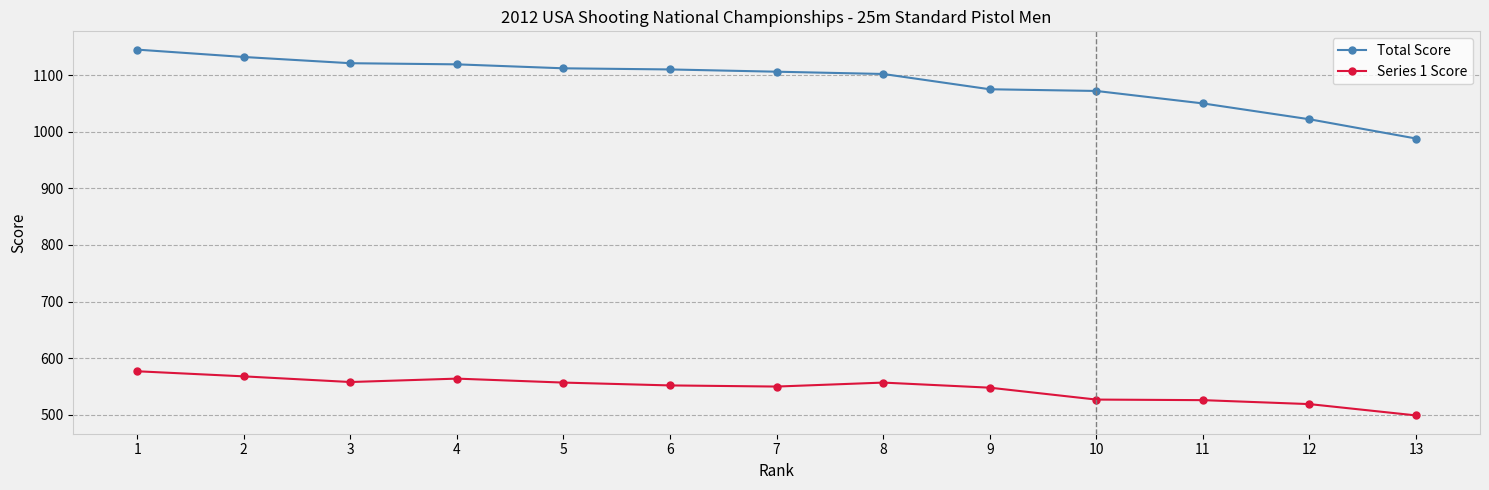

Rank the series by their average value, from highest to lowest.

Total Score, Series 1 Score